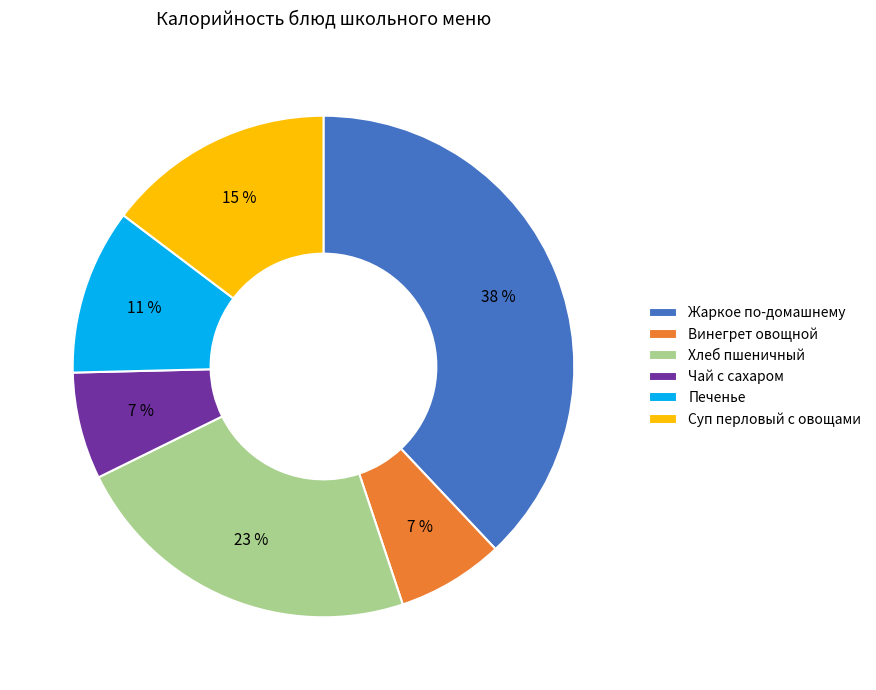

Which has a higher value, Винегрет овощной or Суп перловый с овощами?

Суп перловый с овощами